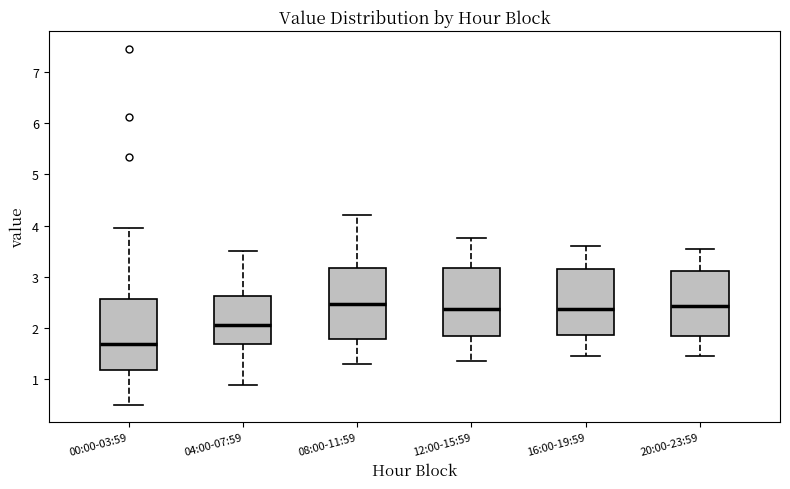

Which box's median line is the lowest?

00:00-03:59